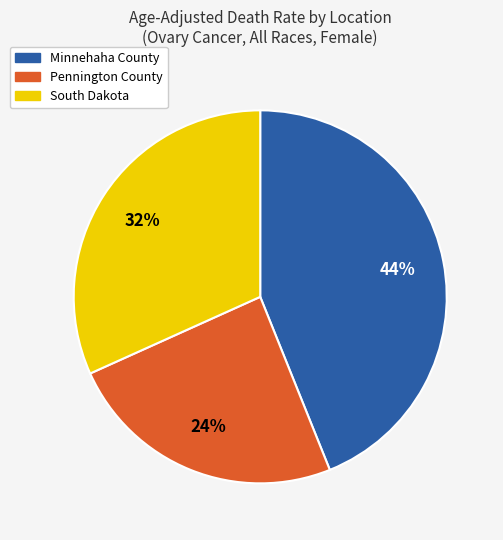

To the nearest percent, what is the average slice percentage?

33%